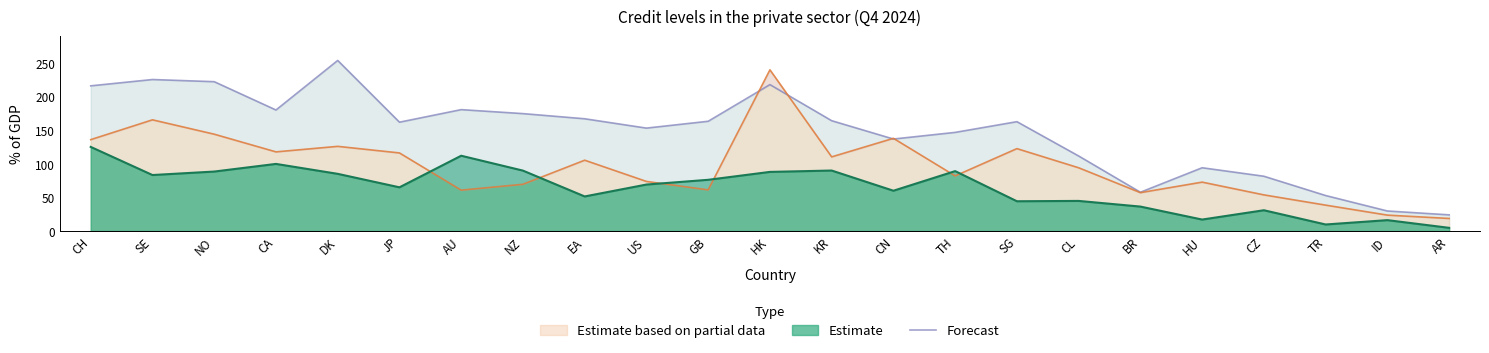

List the labels in order of value, largest first.

DK, SE, NO, HK, CH, AU, CA, NZ, EA, KR, GB, SG, JP, US, TH, CN, CL, HU, CZ, BR, TR, ID, AR